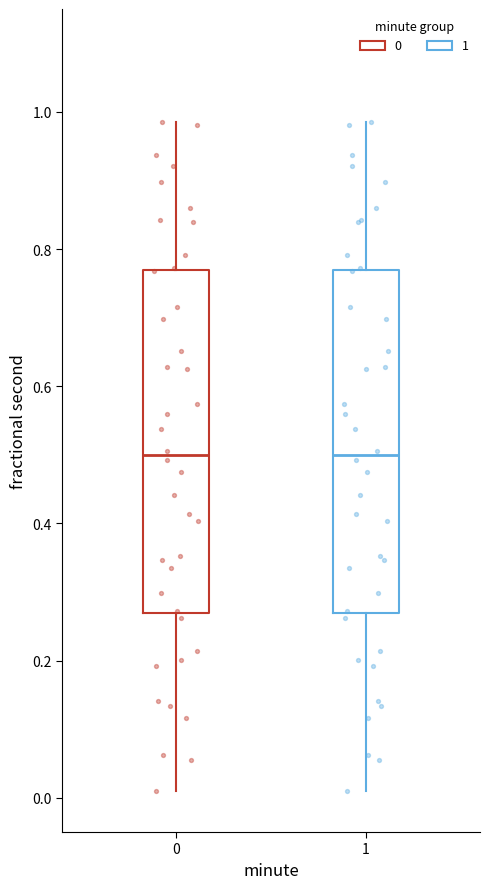

Where is the lower edge of the box at x = 0 on the y-axis? The values are not printed on the chart, so give them approximately, as read against the axis.

0.26